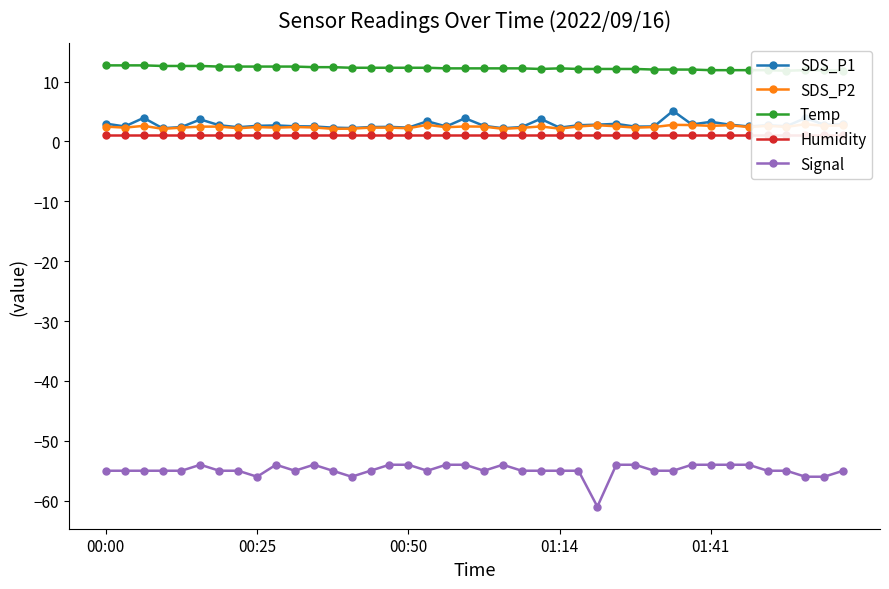

What is the sum of the Humidity values at 38 and 36?

2.0